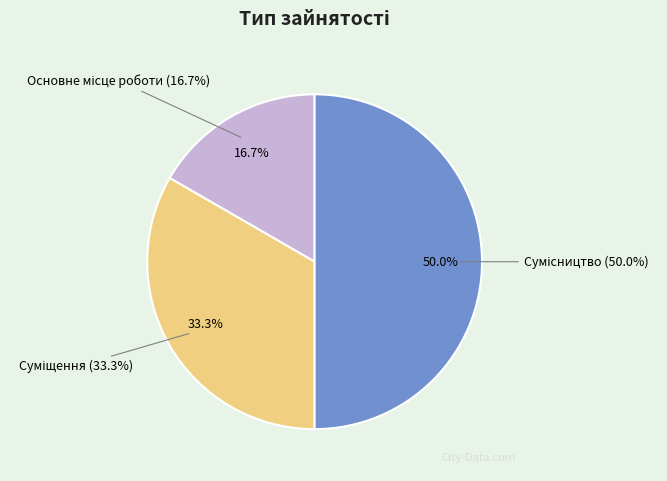

Is there a majority slice in this chart?

No